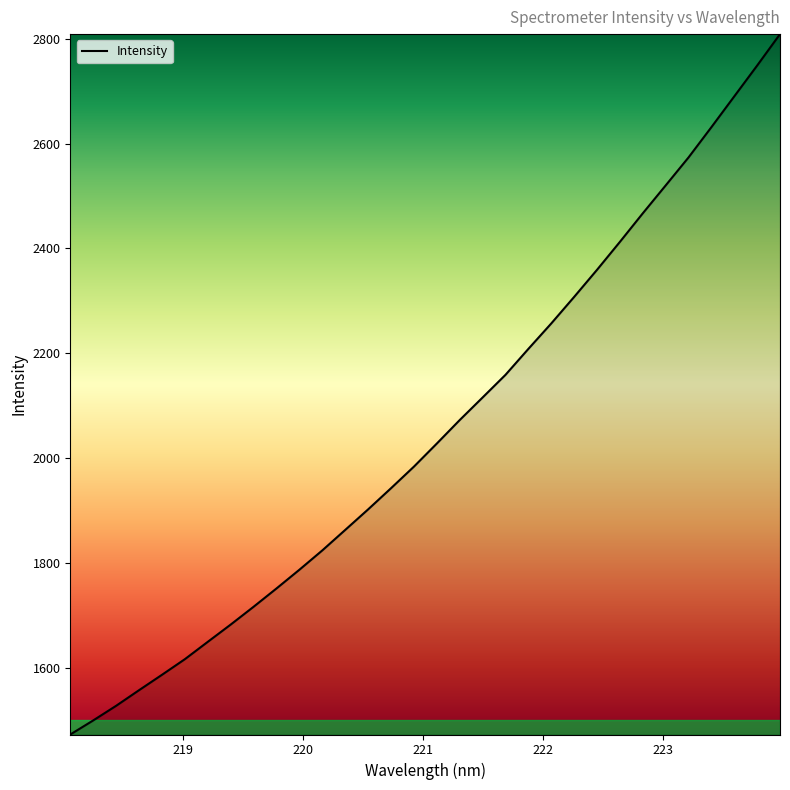

What is the greatest value displayed?

2808.9